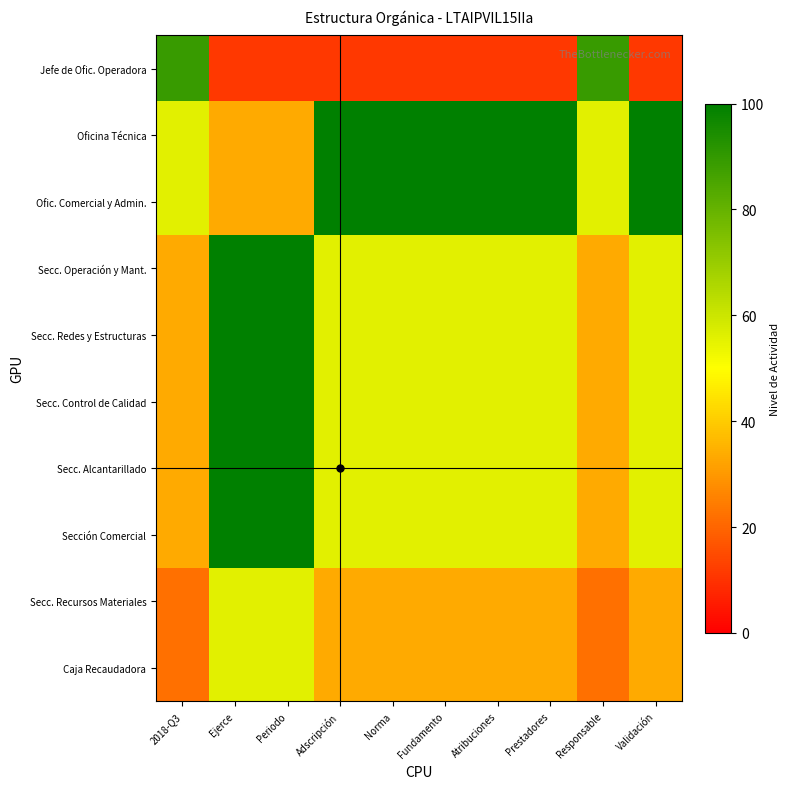

What is the spread (max minus min) of values at Validación?

88.9